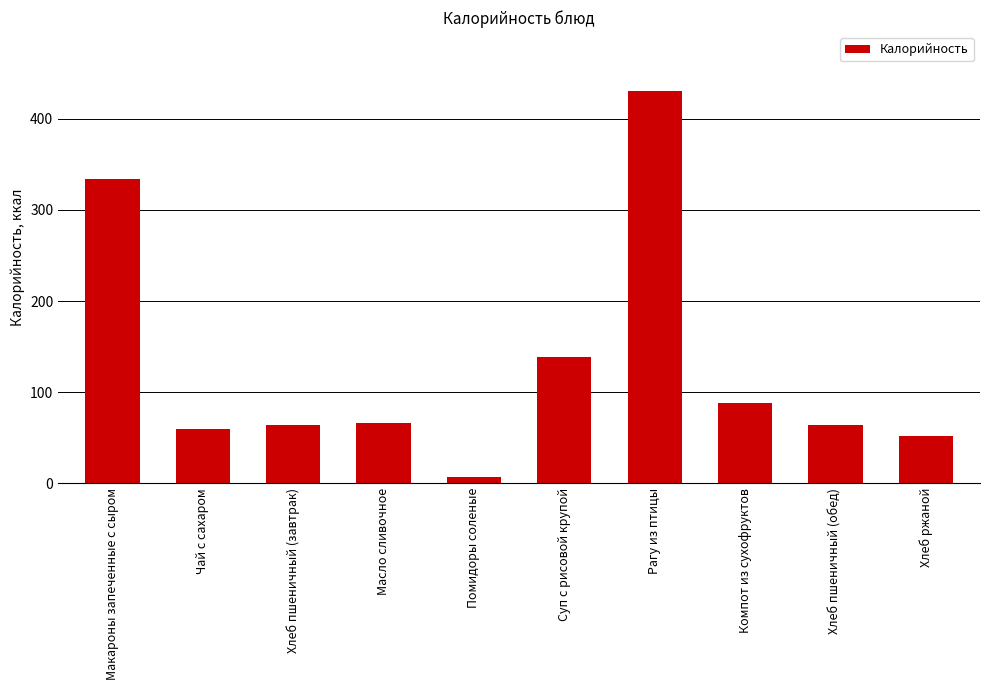

What is the value of the 1st bar from the left?

334.0